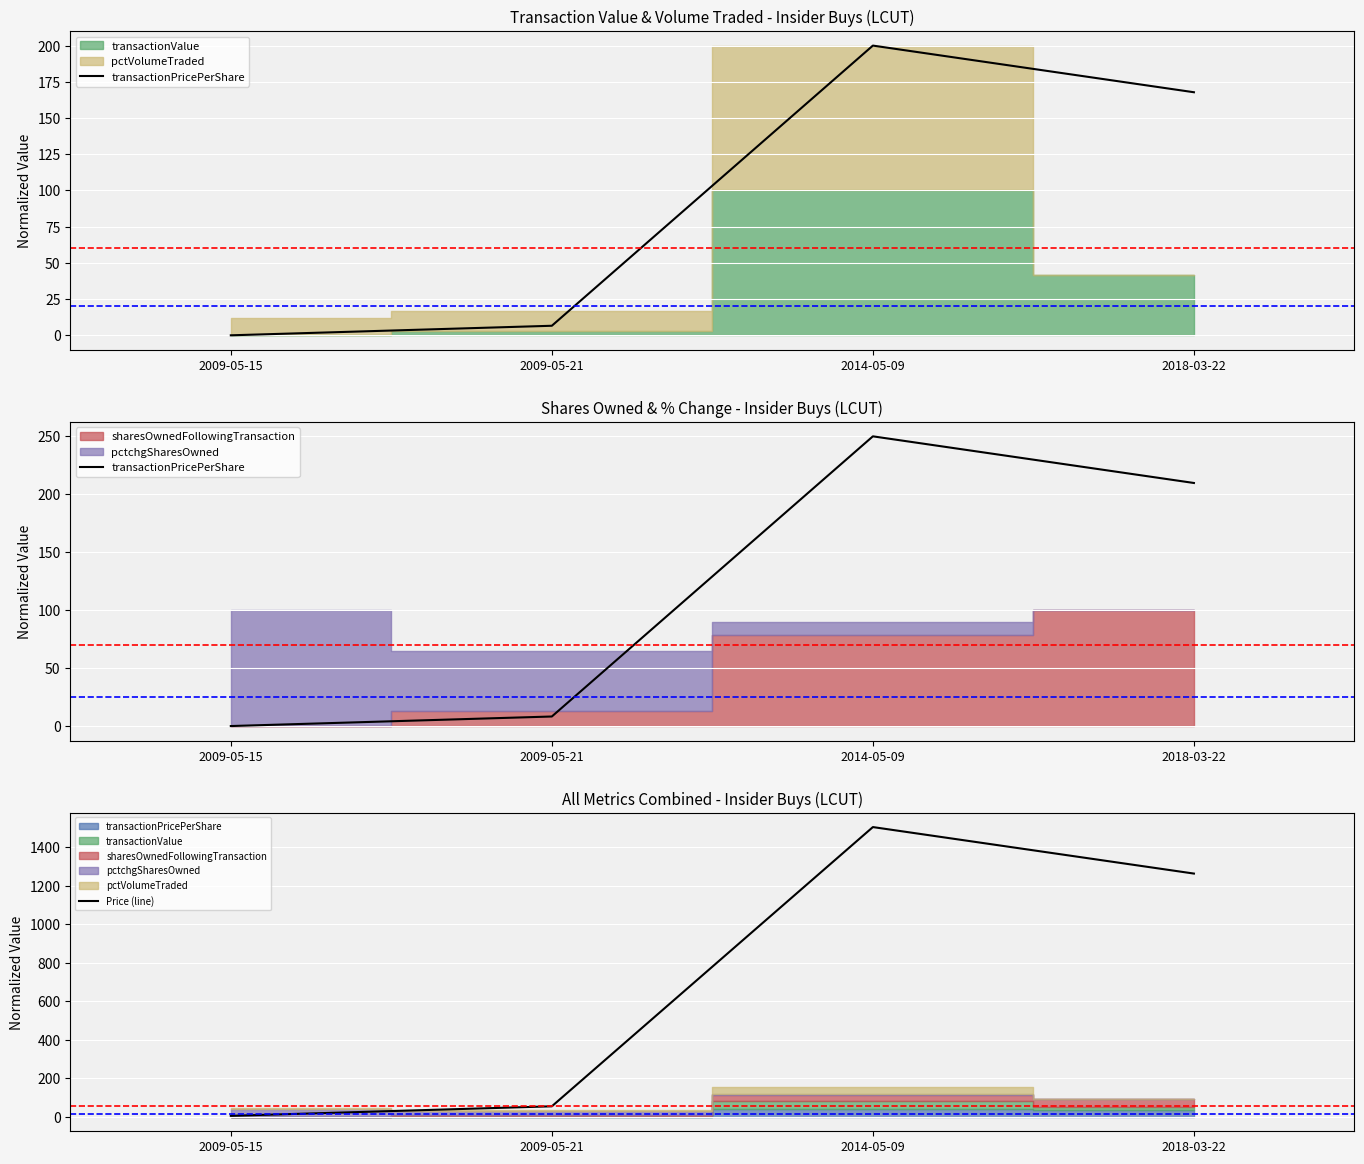

True or false: Price (line) has more than 2 interior local peaks.

False